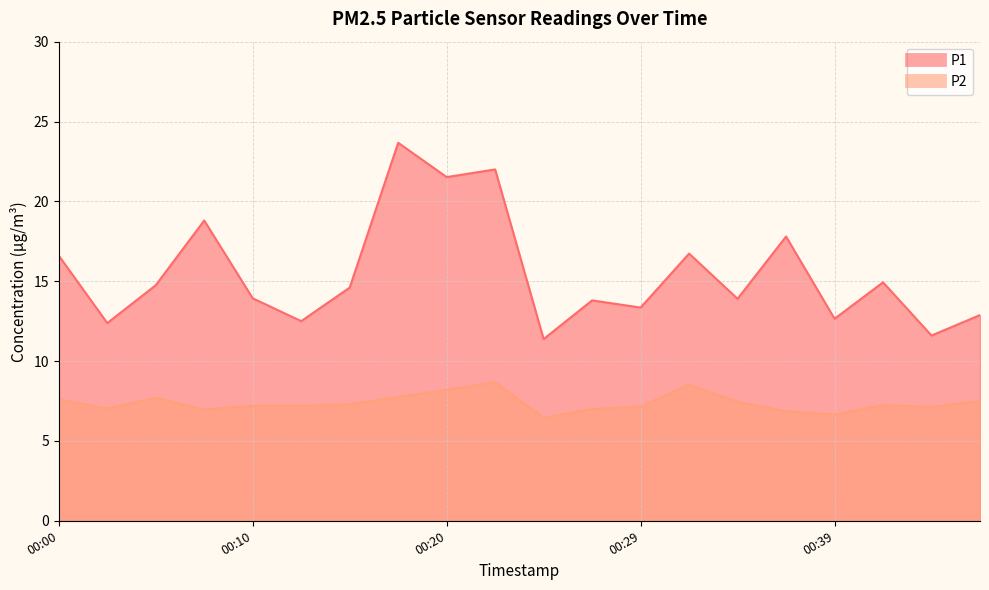

Is the value of P2 at 00:08 greater than the value of P1 at 00:05?

No